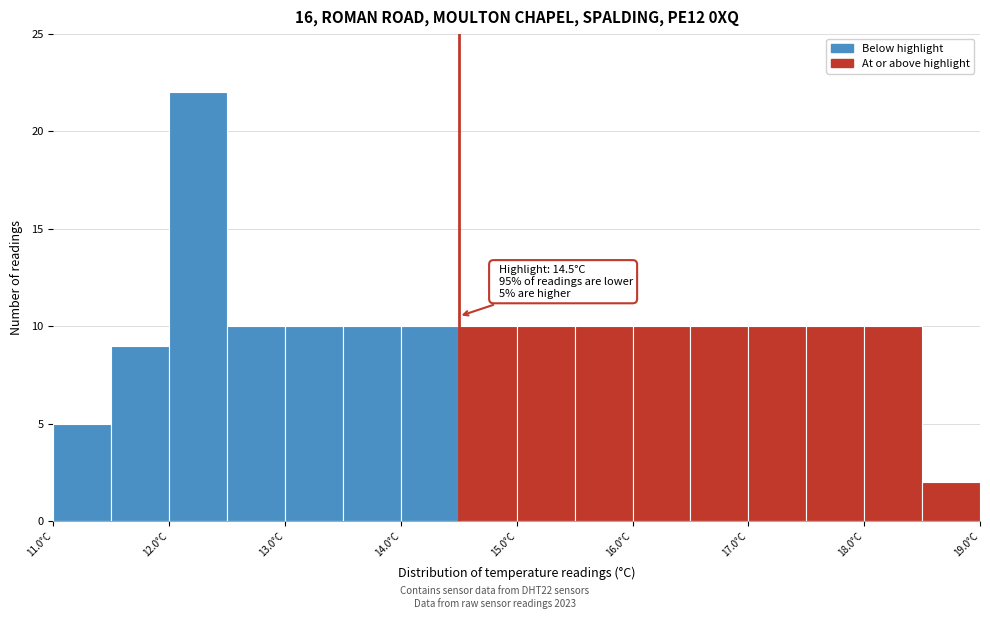

Which range on the x-axis has the tallest bar?

12.0 to 12.5